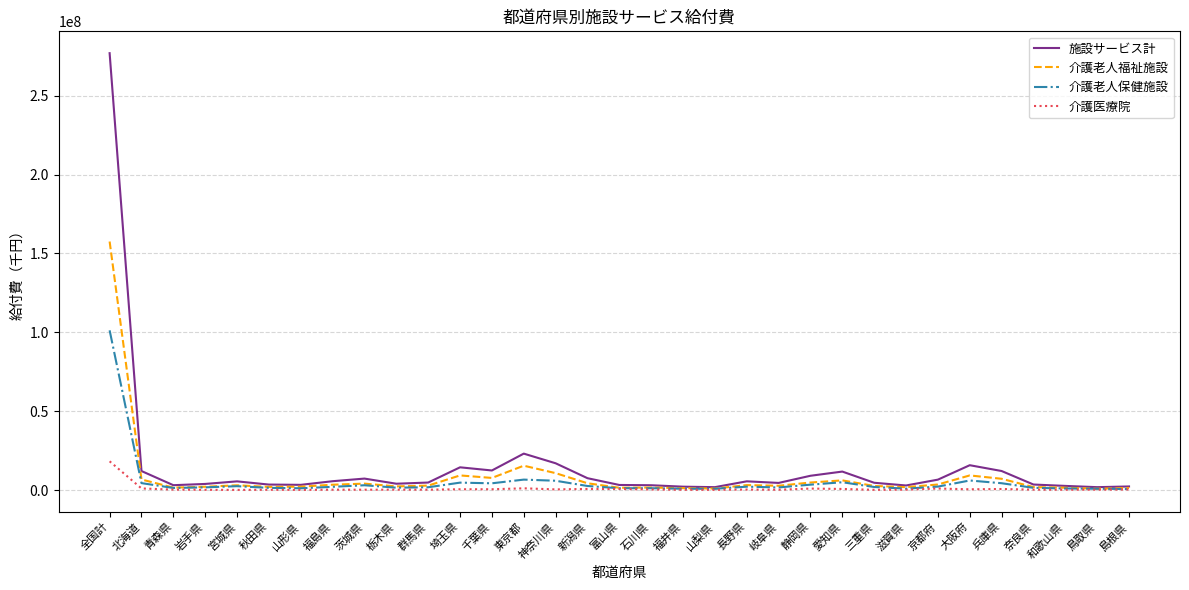

At which label is 施設サービス計 closest to 139404348?

東京都